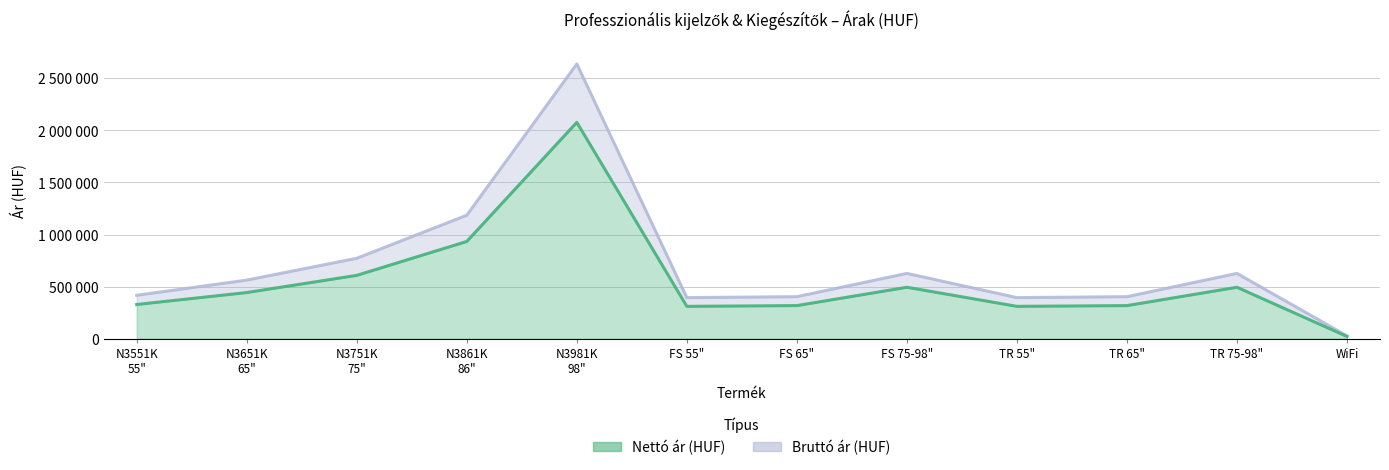

What is the maximum value for Nettó ár (HUF)?

2077940